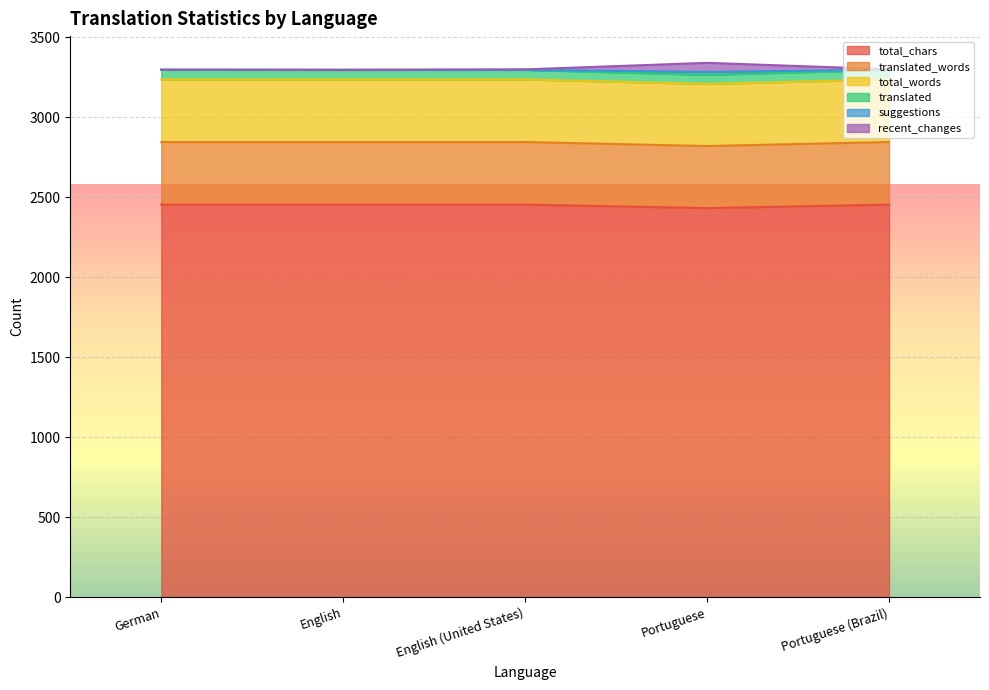

Does the chart display data point markers on the line(s)?

No